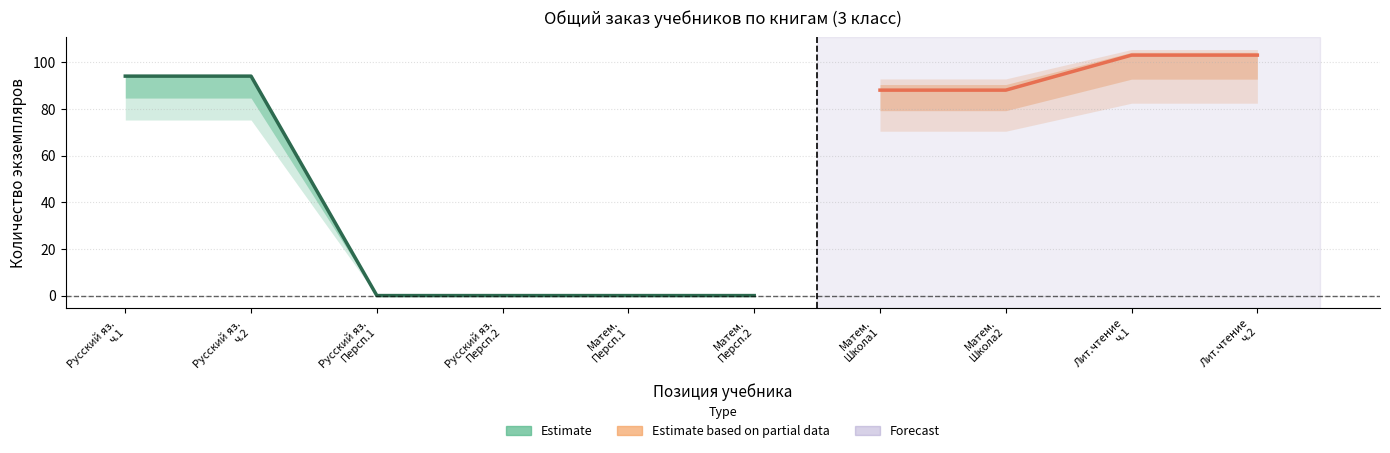

What is the total value across all series at 2?

94